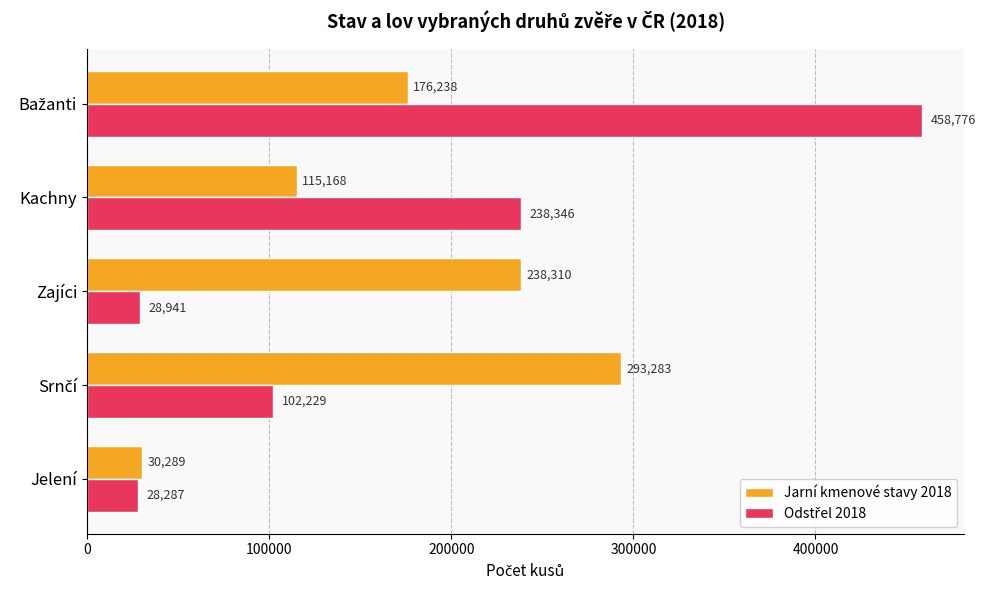

What is the greatest value displayed?

458776